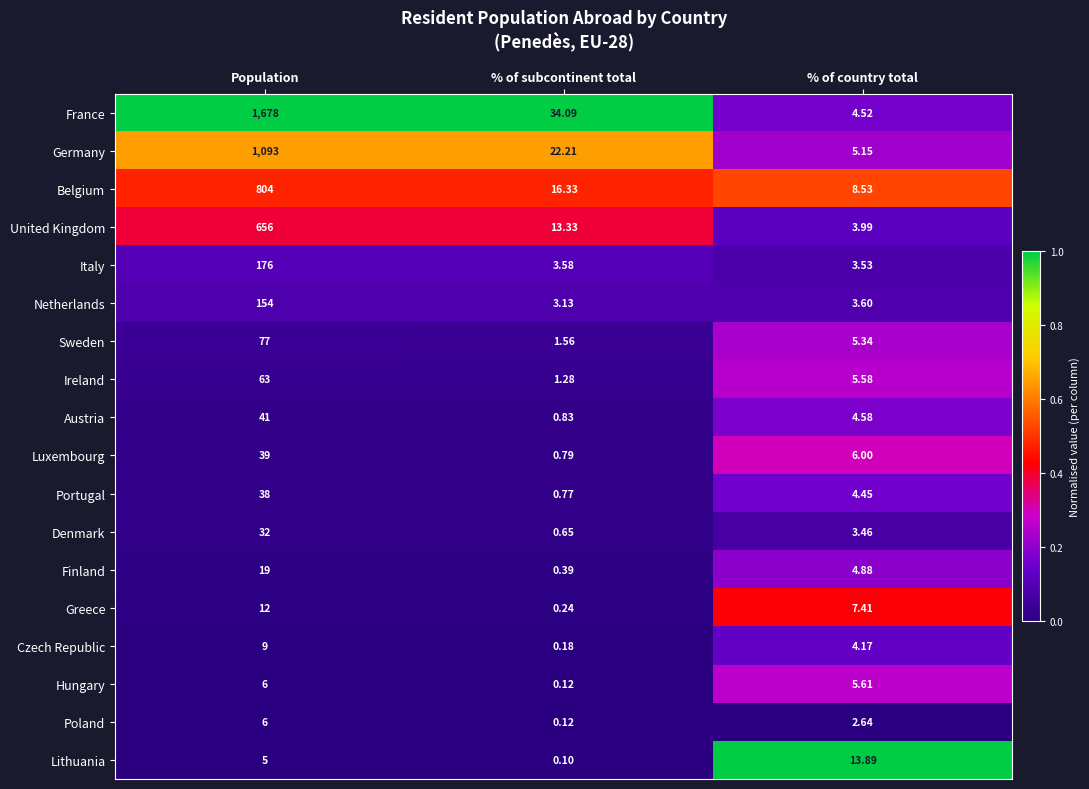

Which series has the largest total across all categories?

France